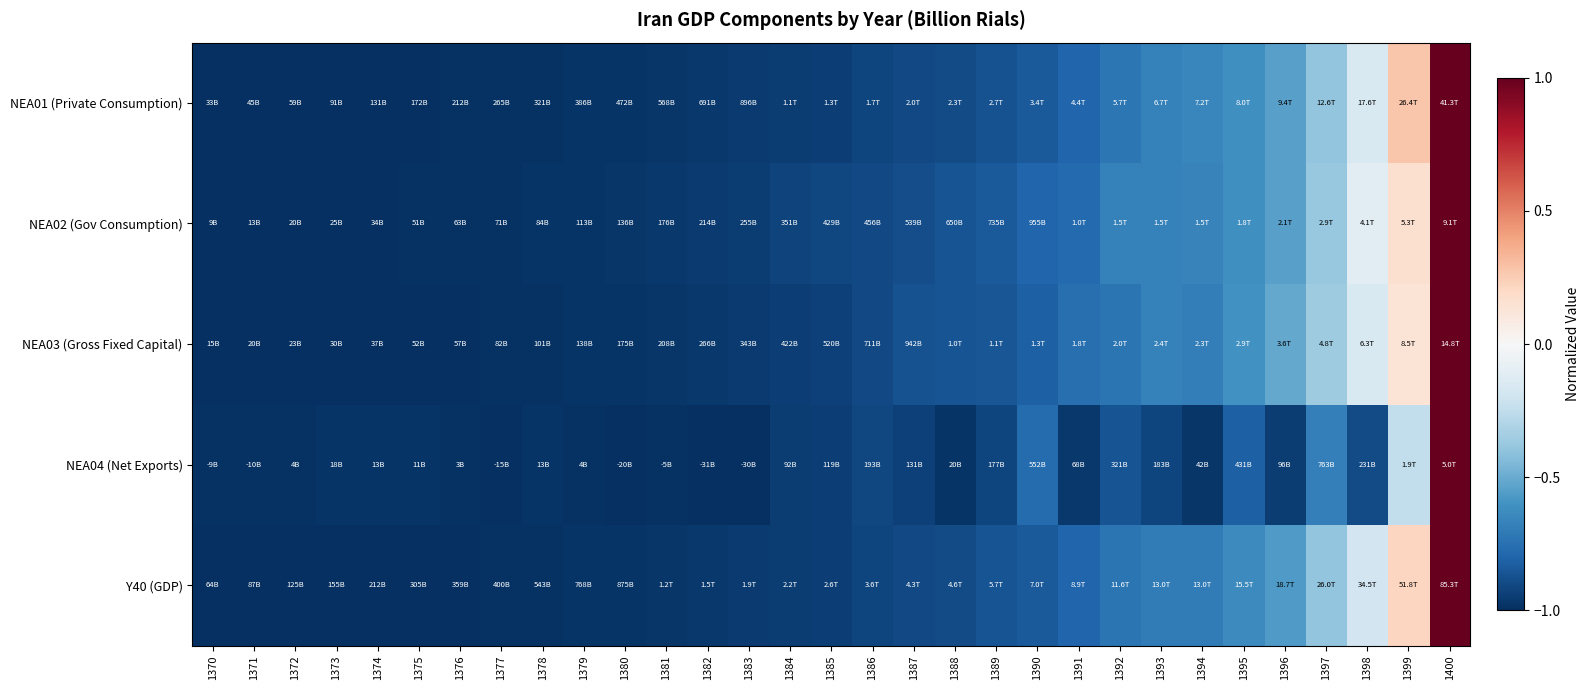

What is the difference between the highest and lowest values at 1398?

0.8